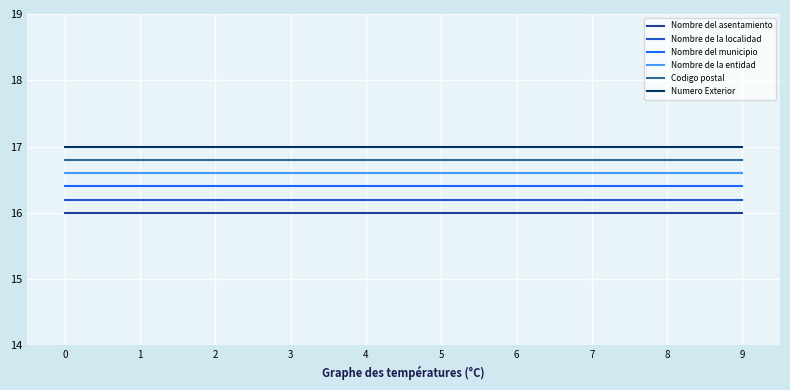

Which series has the largest total across all categories?

Numero Exterior